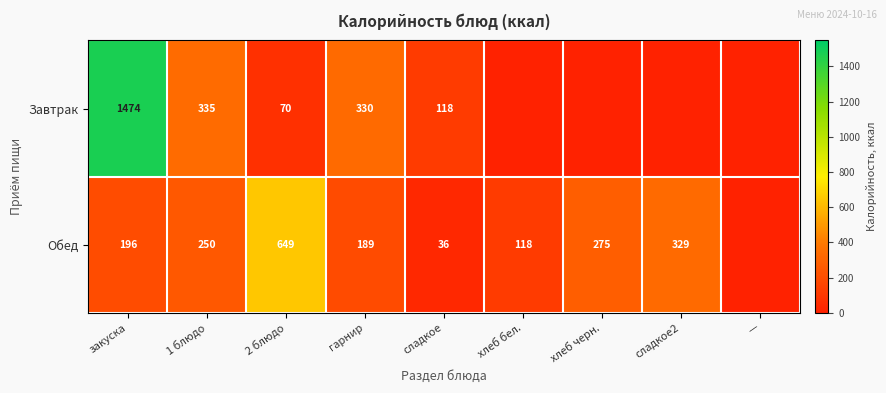

How many data points does each series have?

9